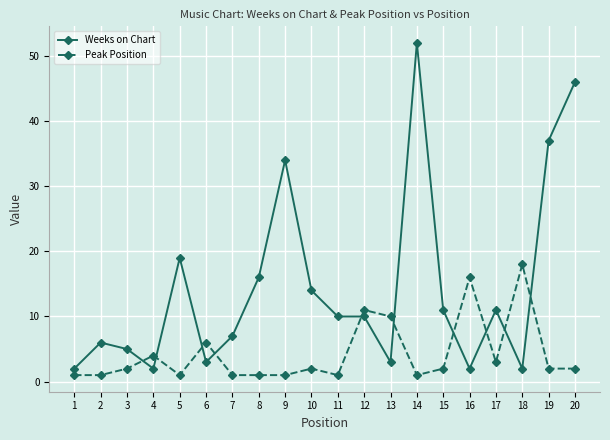

What is the difference between the second highest and second lowest values in the Weeks on Chart series?

44